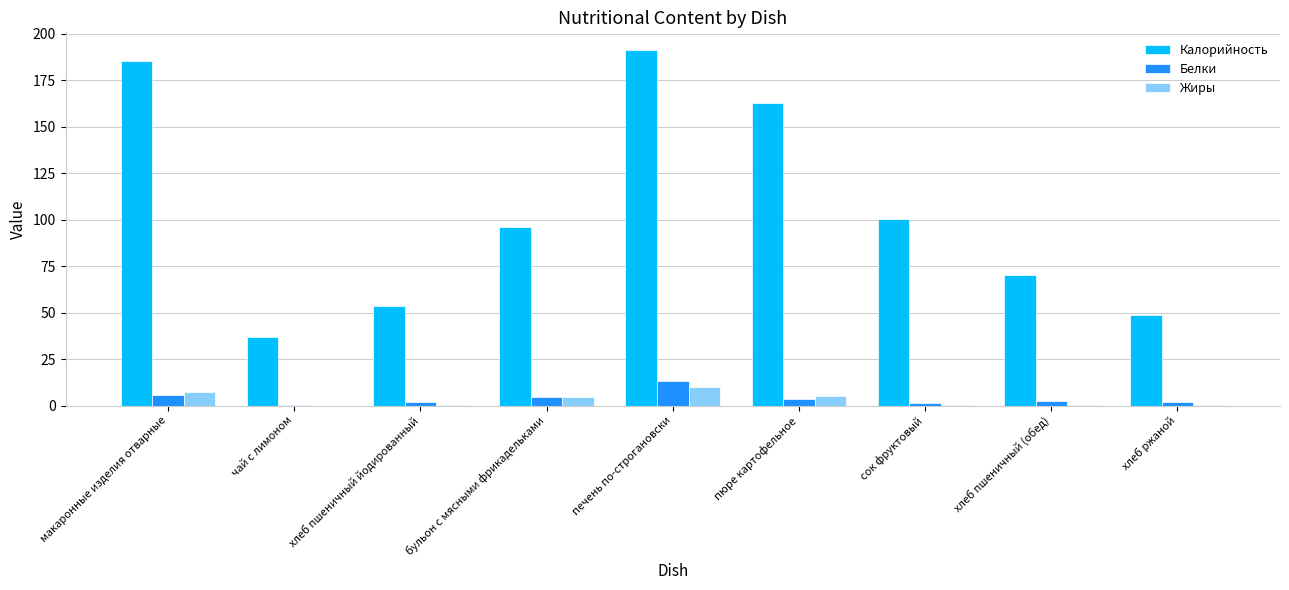

How many distinct data groups are displayed?

3